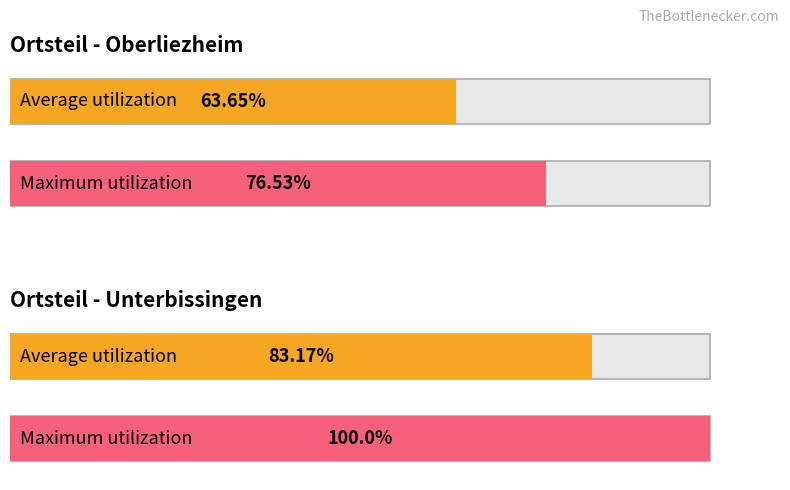

Rank the series by their average value, from lowest to highest.

Average utilization, Maximum utilization